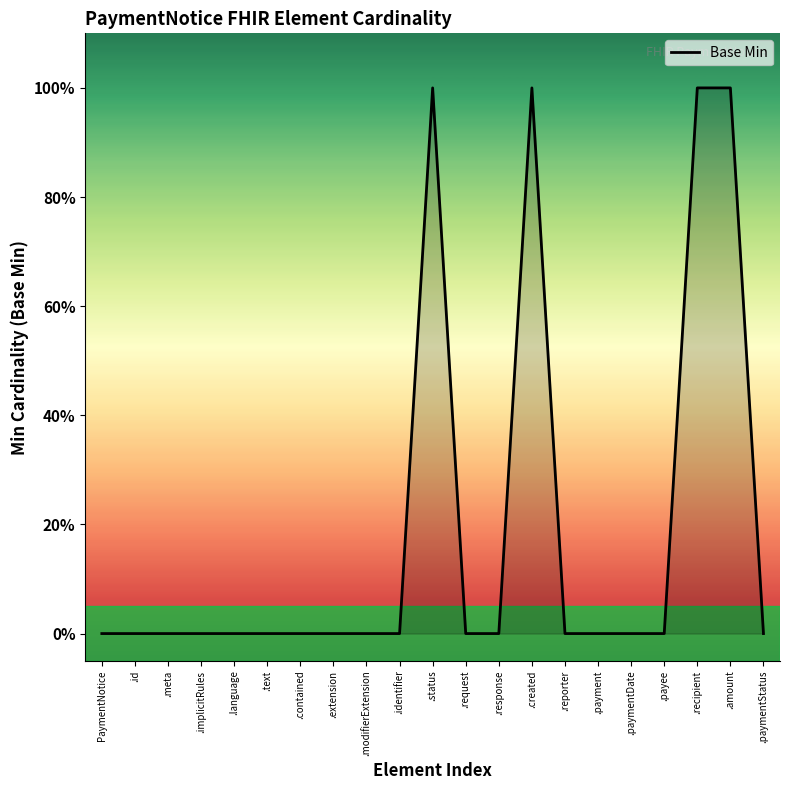

What position from the left is .language?

5